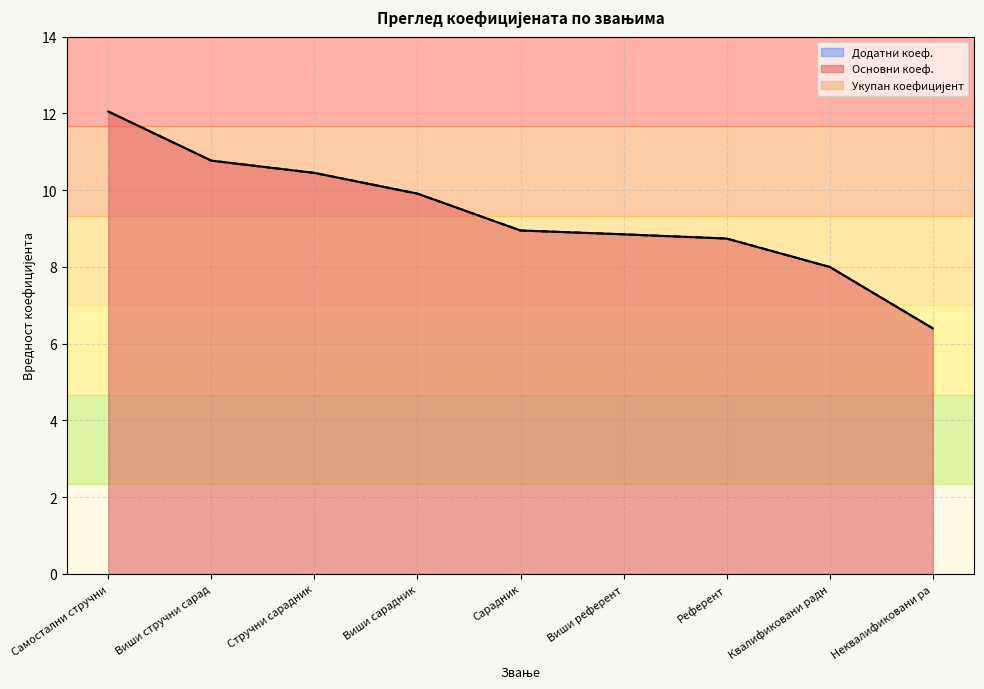

Rank the series by their maximum value, from lowest to highest.

Основни коеф., Укупан коефицијент